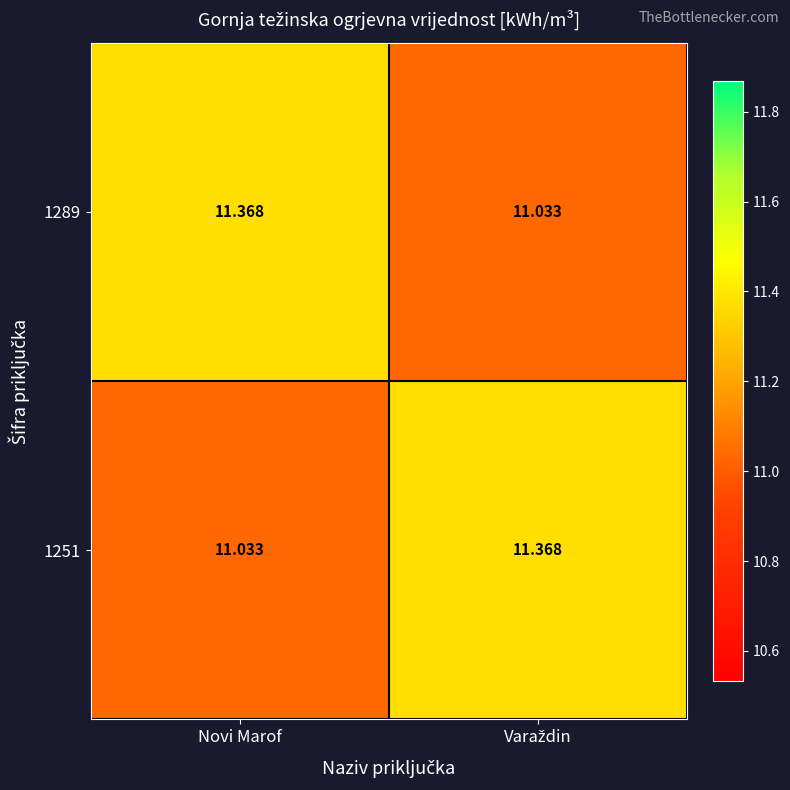

What is the spread (max minus min) of values at Novi Marof?

0.3